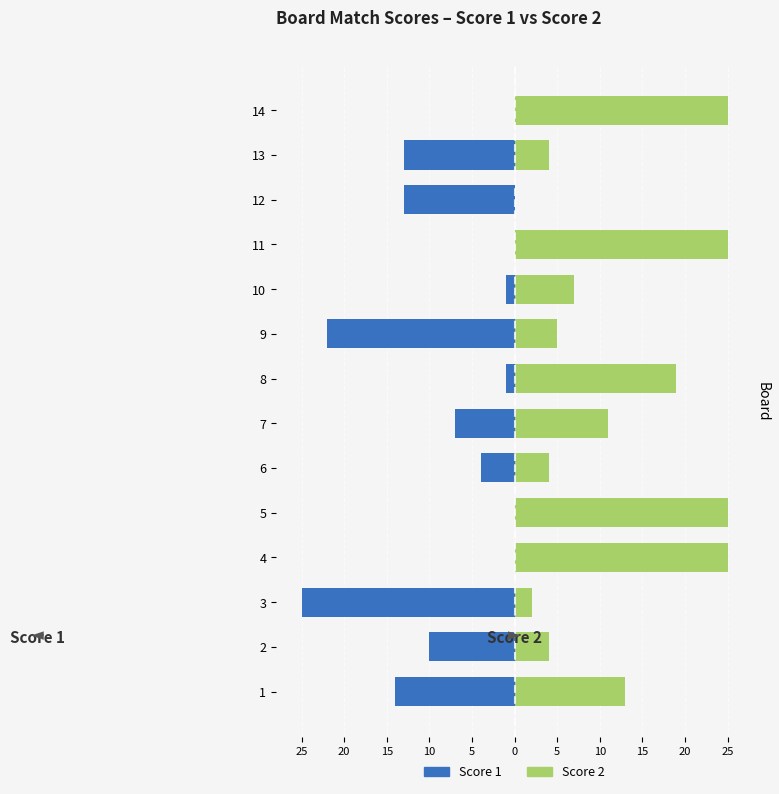

Count the number of categories in the chart.

14